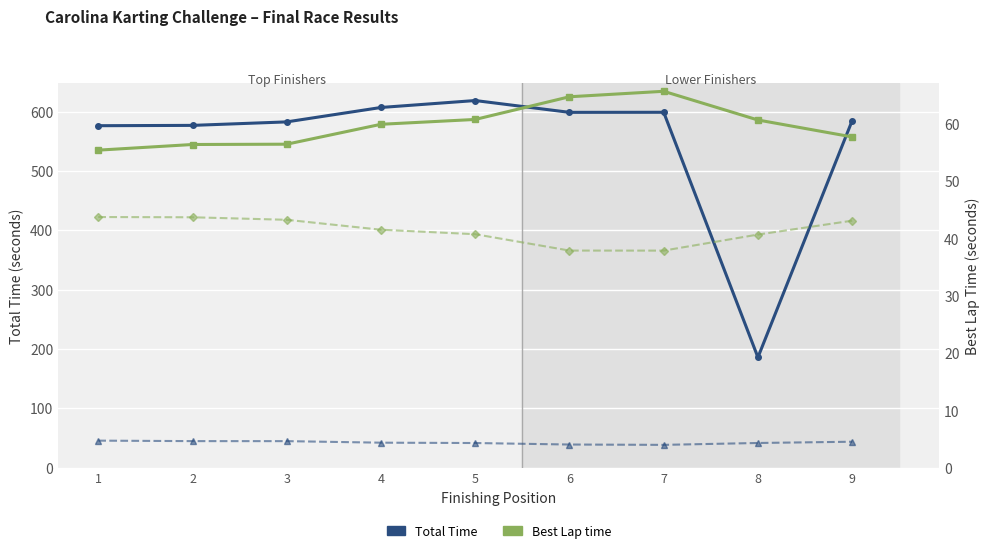

How many data points in Best Speed are less than 42?

4